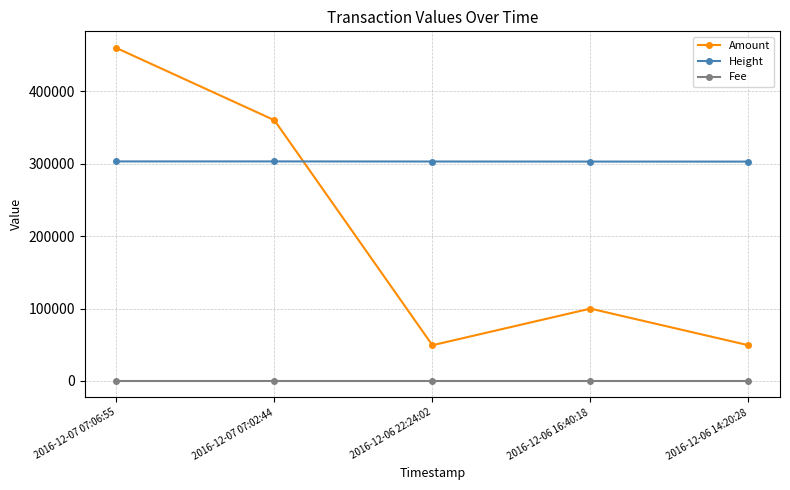

True or false: Amount and Fee cross at least once.

False